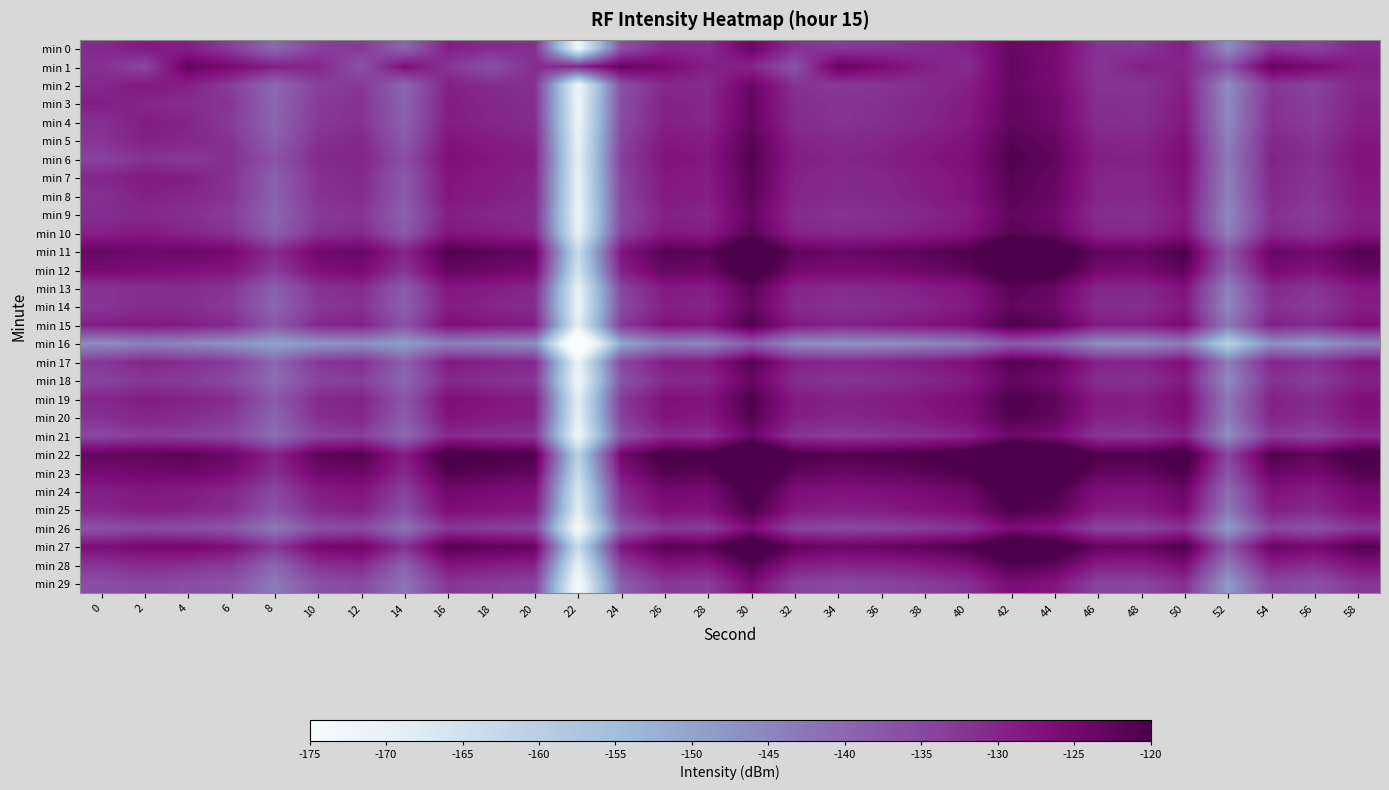

What is the minimum value shown in the chart?

-186.4